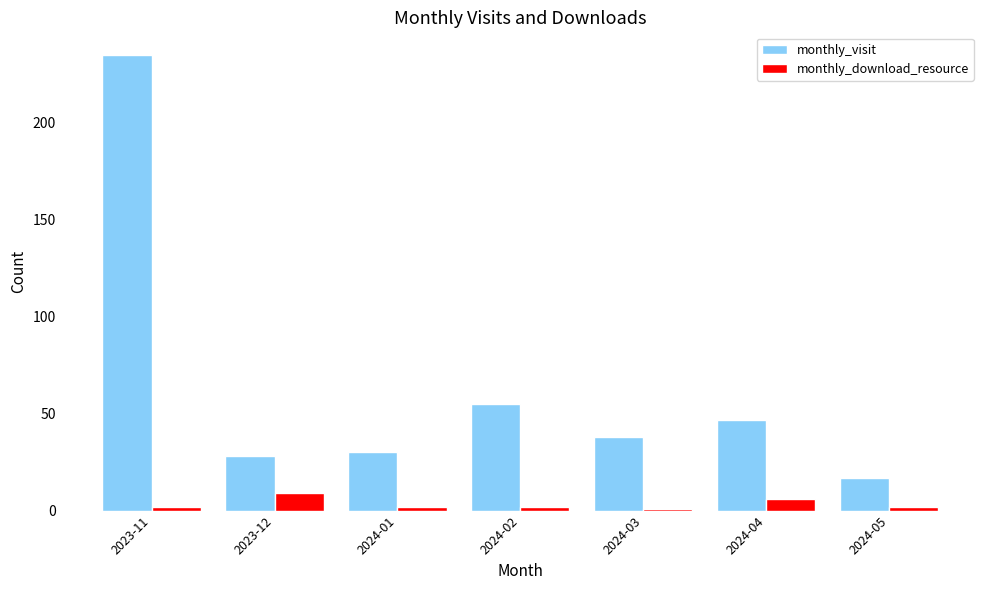

How many bars are there in each group?

2